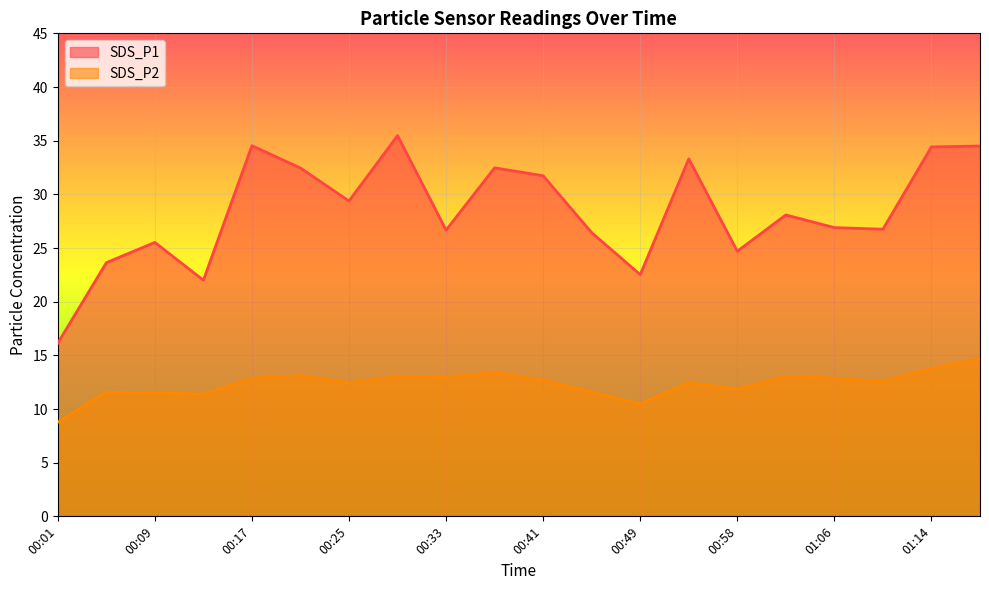

Reading right to left, what are all the values shown in this chart?

SDS_P1: 01:18=34.5	01:14=34.4	01:10=26.8	01:06=26.9	01:02=28.1	00:58=24.7	00:53=33.3	00:49=22.5	00:45=26.4	00:41=31.7	00:37=32.5	00:33=26.7	00:29=35.5	00:25=29.4	00:21=32.5	00:17=34.5	00:13=22.0	00:09=25.5	00:05=23.6	00:01=16.1
SDS_P2: 01:18=14.7	01:14=13.8	01:10=12.6	01:06=12.9	01:02=13.1	00:58=11.8	00:53=12.4	00:49=10.5	00:45=11.6	00:41=12.7	00:37=13.4	00:33=13.0	00:29=13.0	00:25=12.4	00:21=13.1	00:17=12.8	00:13=11.4	00:09=11.5	00:05=11.6	00:01=8.8